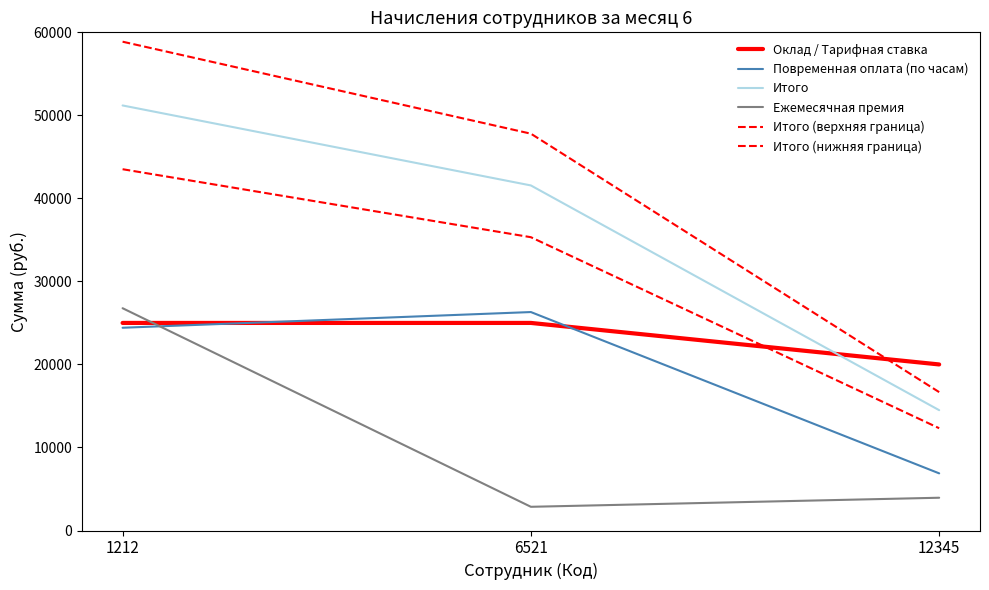

At how many categories does at least one series exceed 55777?

1